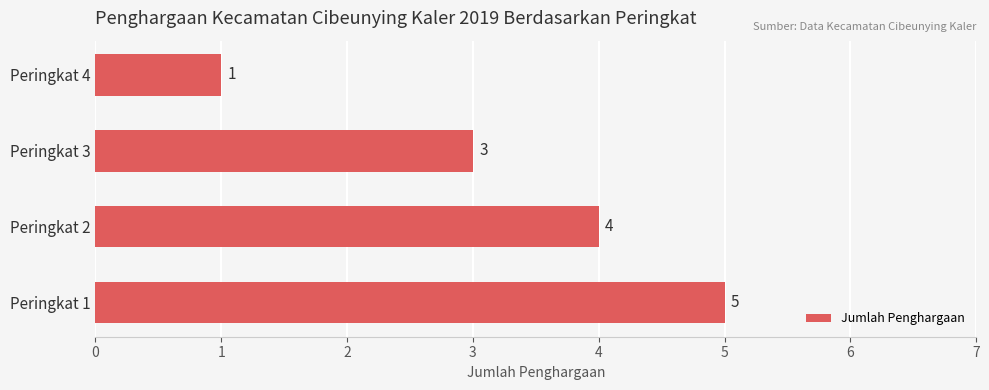

Reading top to bottom, list all the values displayed in this chart.

1	3	4	5